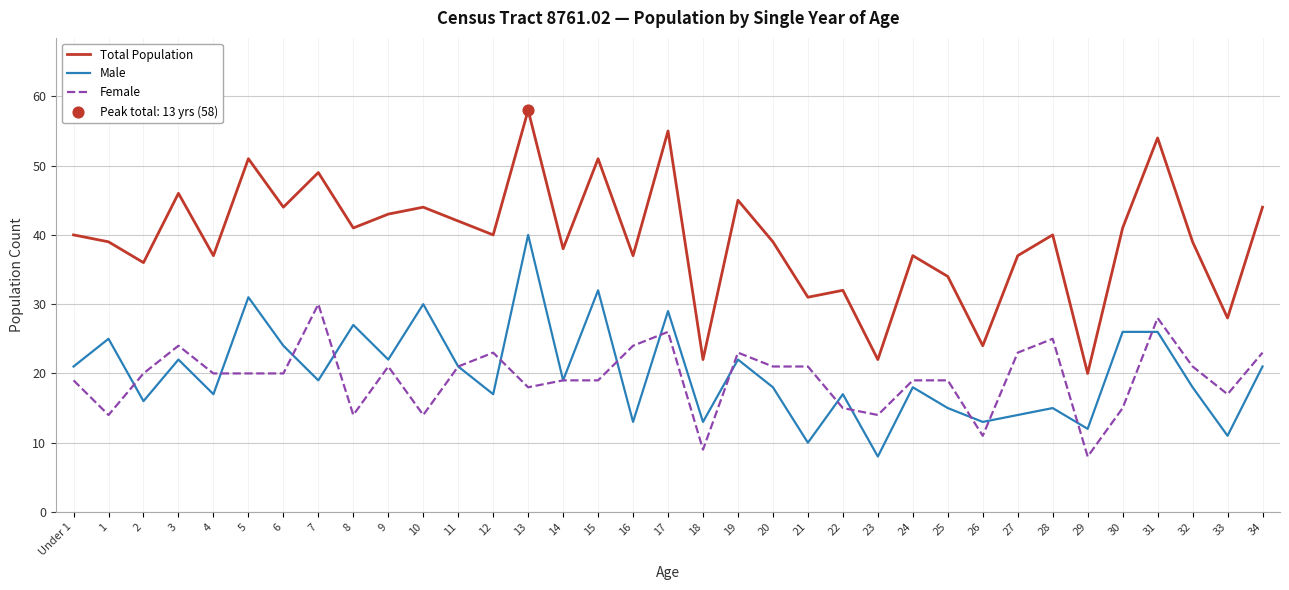

Which series has the largest range (max minus min)?

Total Population